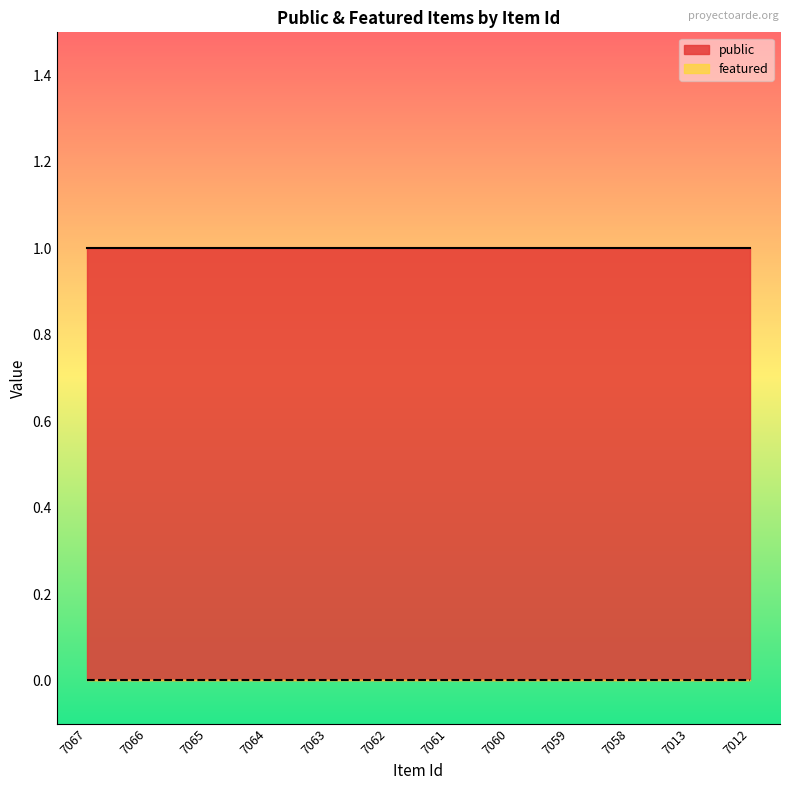

What is the difference between the highest and lowest values at 7013?

1